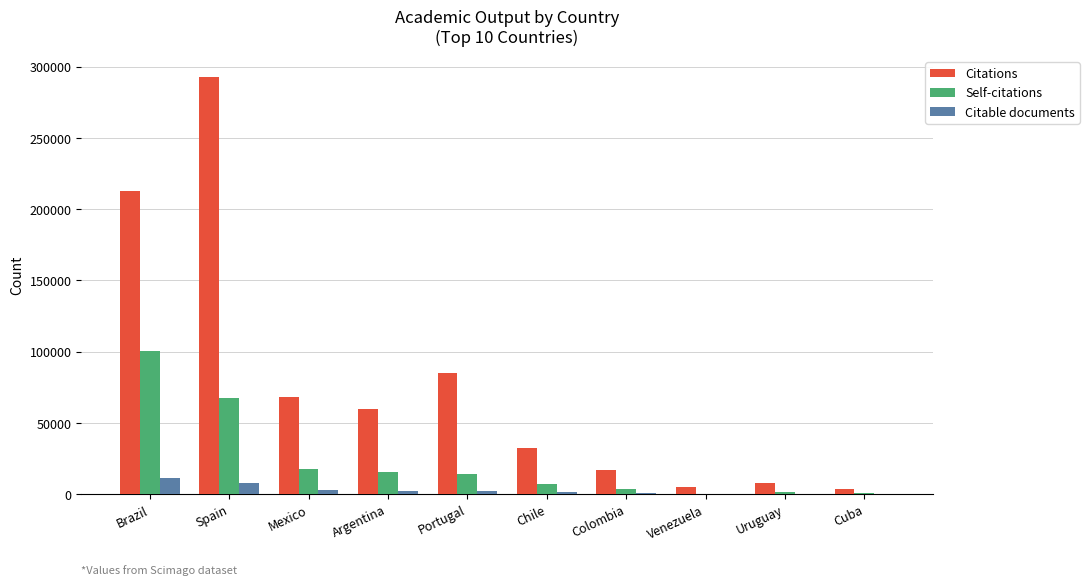

What is the sum of all Citable documents values?

30129